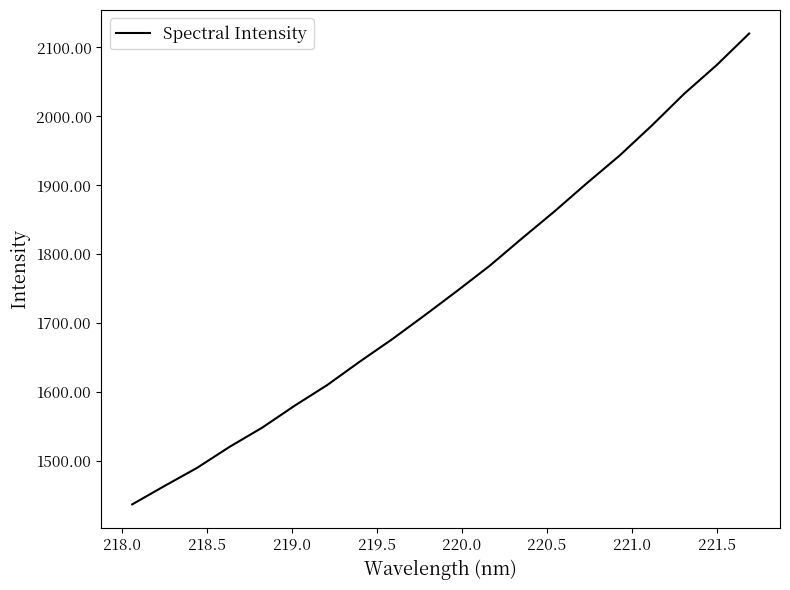

What is the minimum value shown in the chart?

1437.1